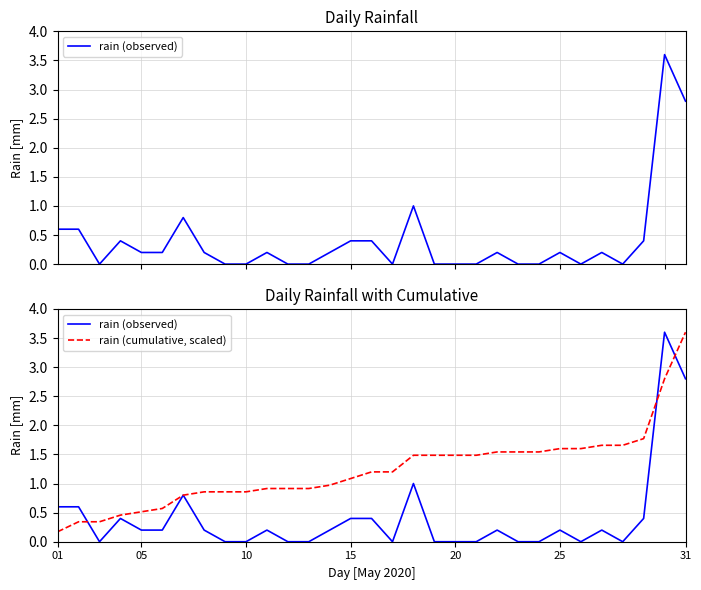

Does the chart display data point markers on the line(s)?

No